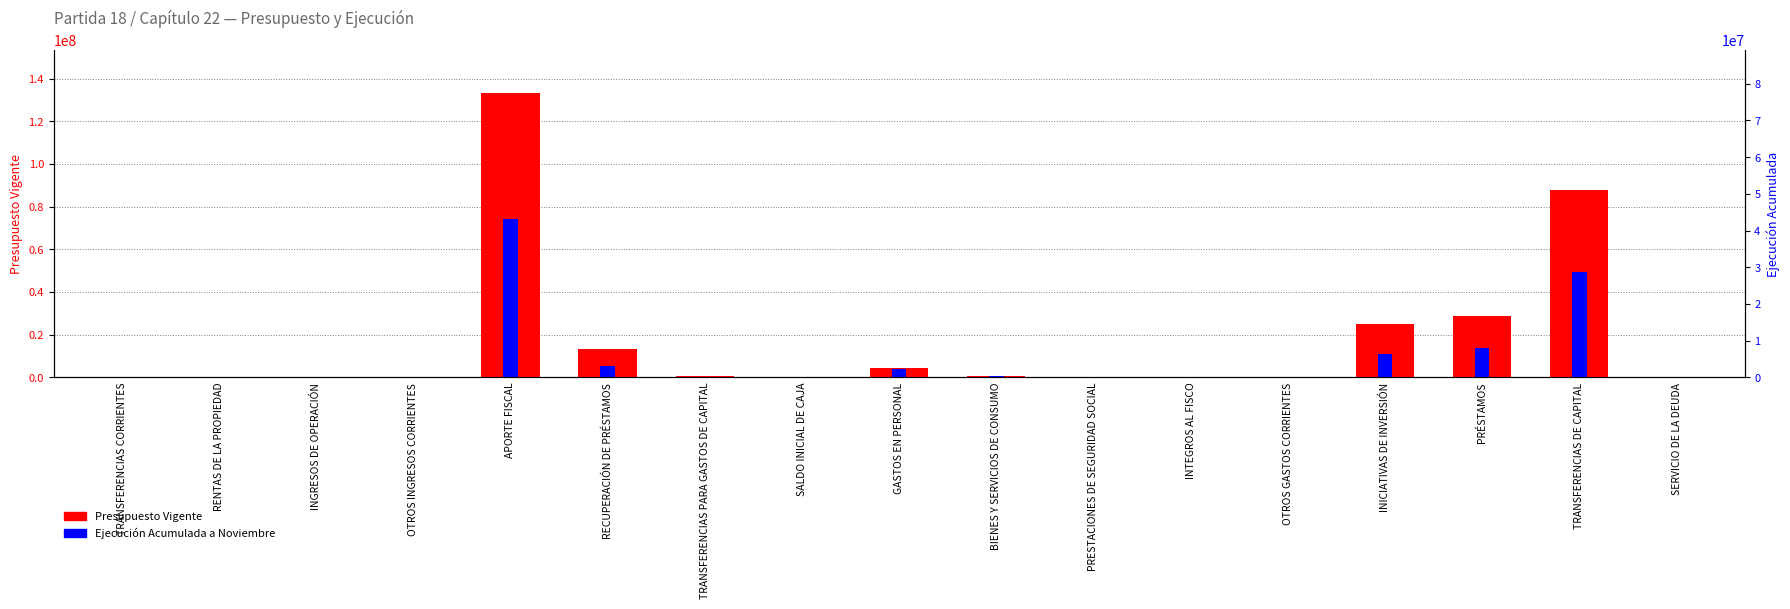

What is the label of the 3rd bar from the left?

INGRESOS DE OPERACIÓN